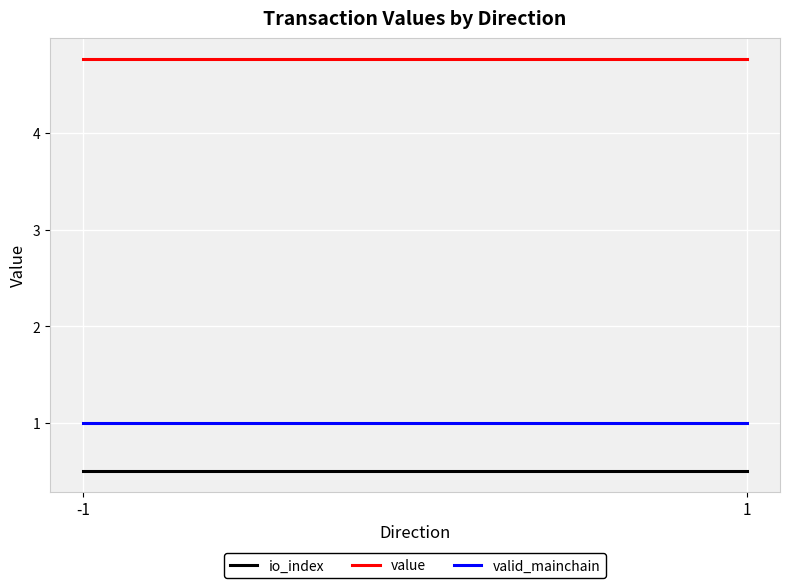

What is the average value of the valid_mainchain series?

1.0